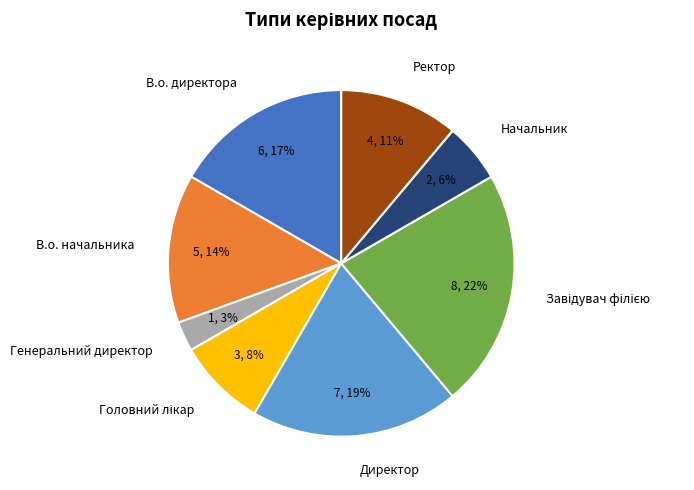

True or false: В.о. начальника accounts for 8% of the total.

False